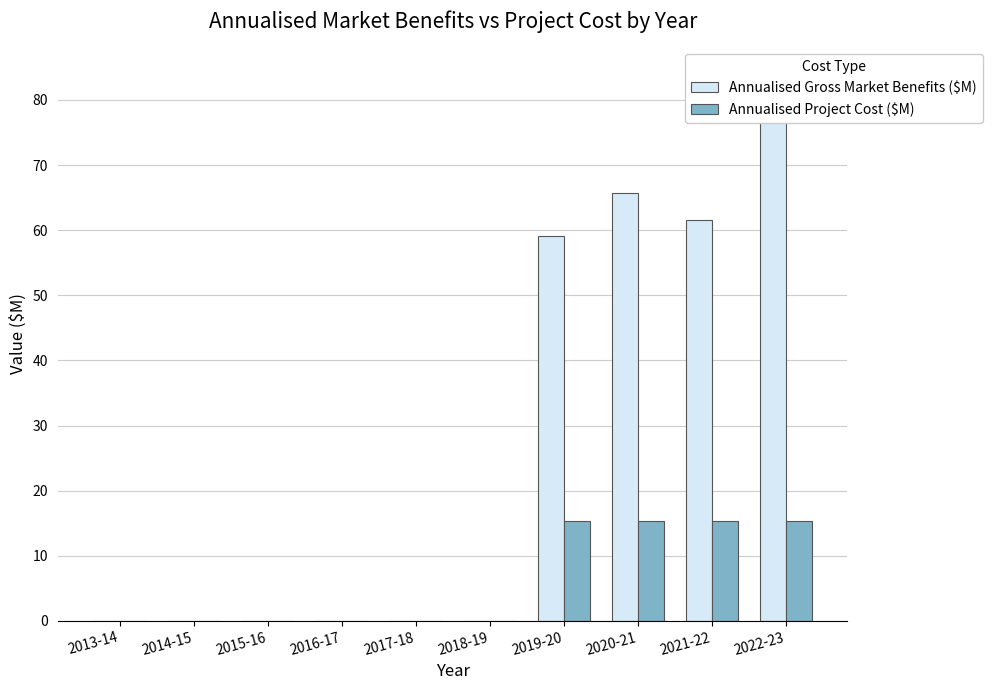

How many bars are there in total?

20